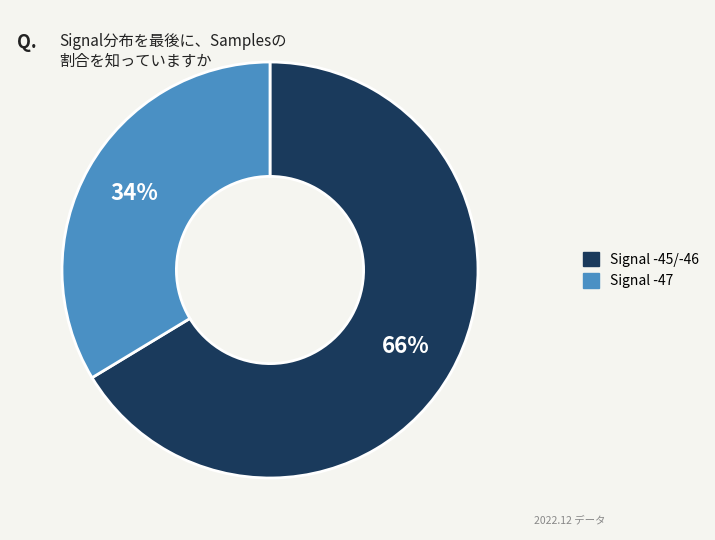

Does any single category account for the majority?

Yes